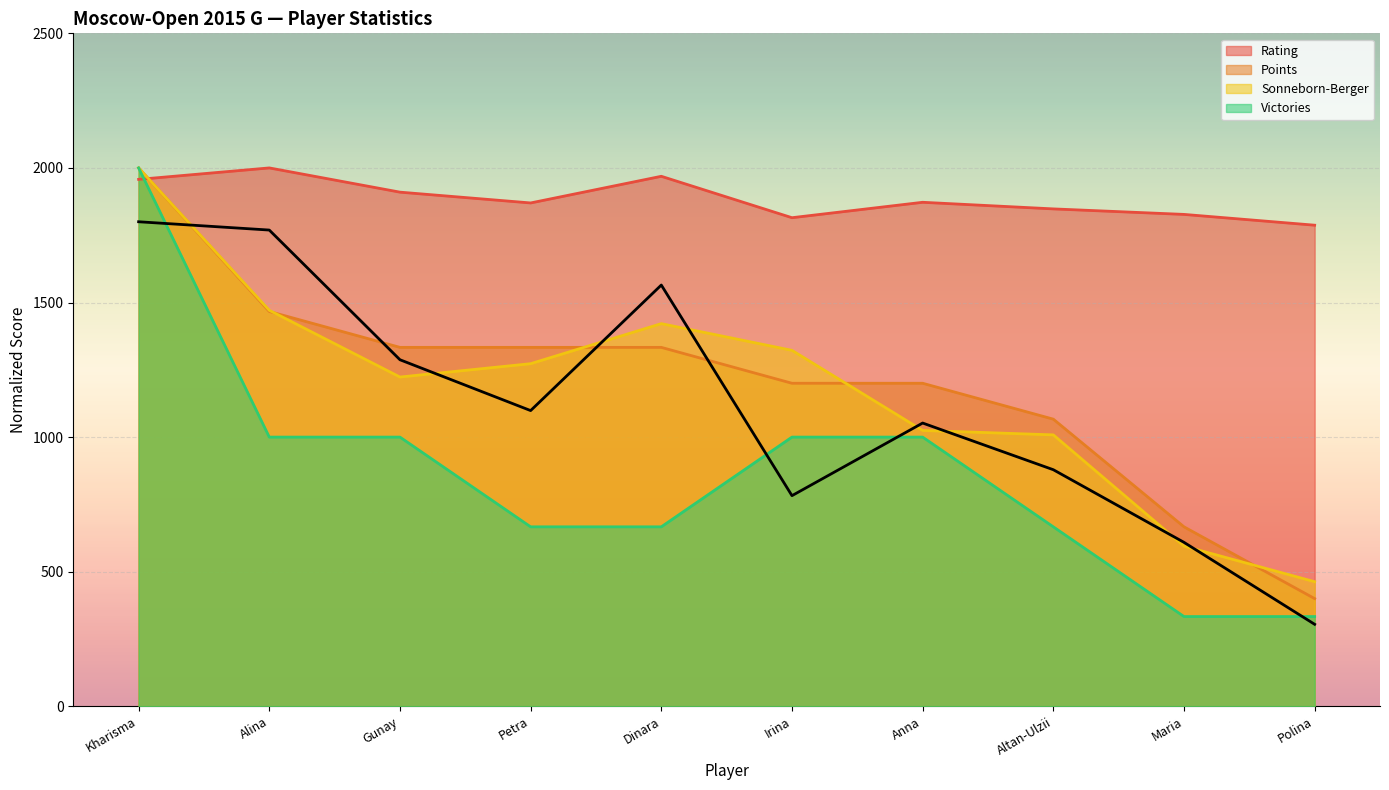

Is the value of Rating at Irina greater than the value of Victories at Maria?

Yes